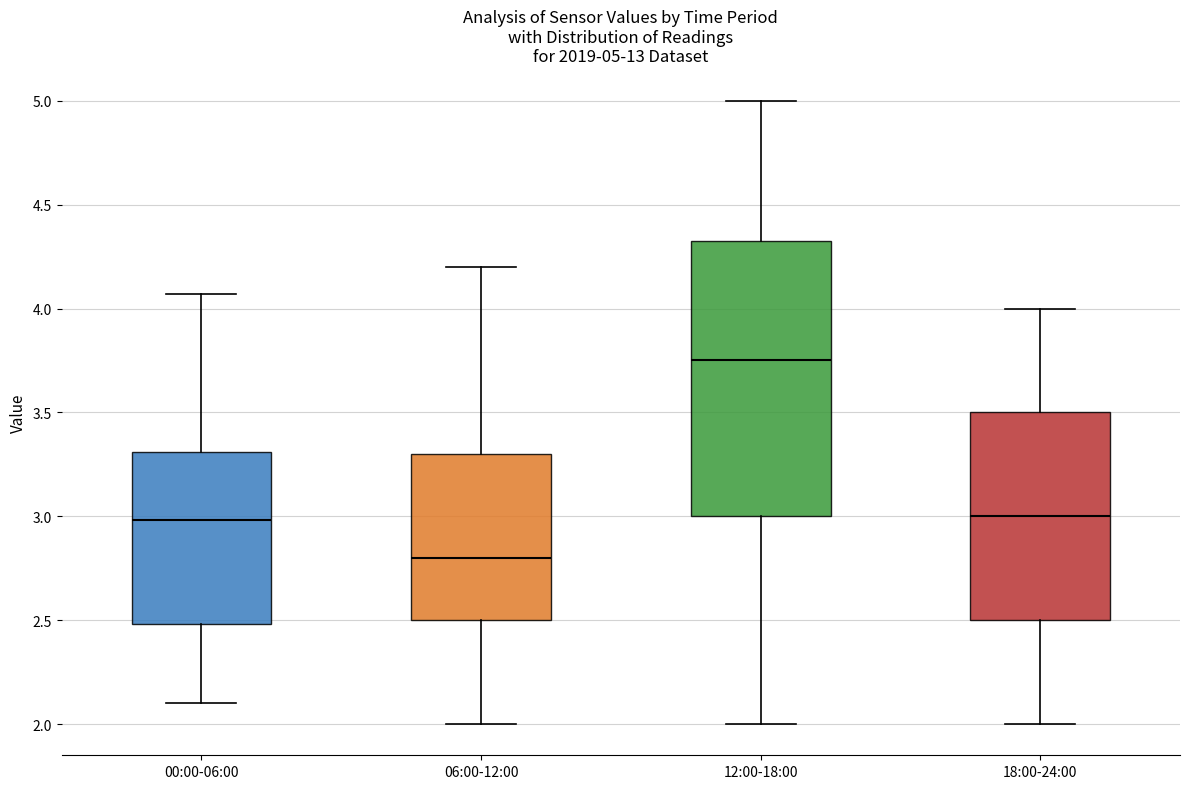

Which box has the highest median line?

12:00-18:00